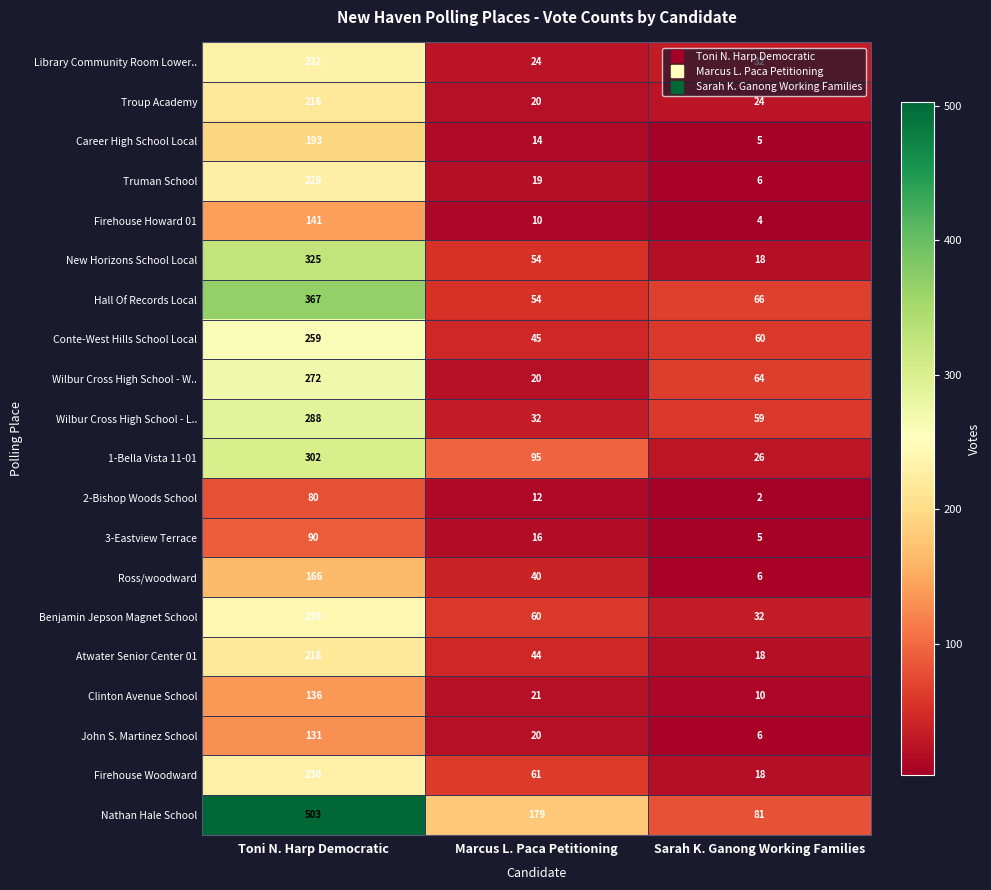

At which label does Career High School Local first exceed 14?

Toni N. Harp Democratic